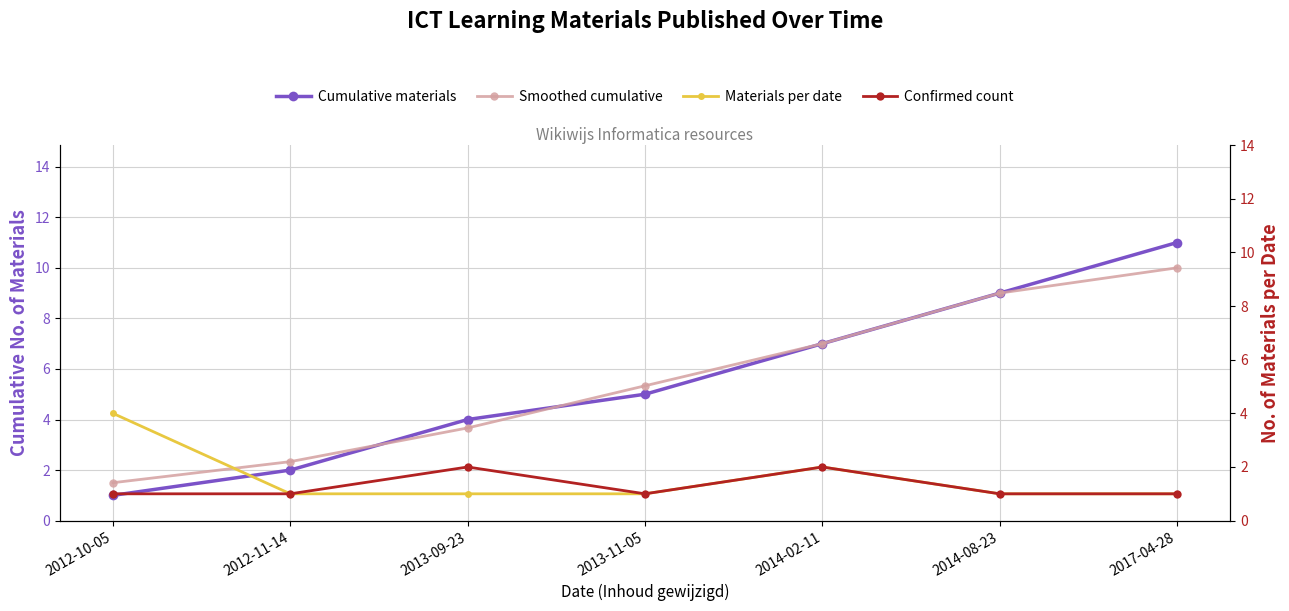

The Smoothed cumulative series shows 3.7 at 2013-09-23. True or false?

True